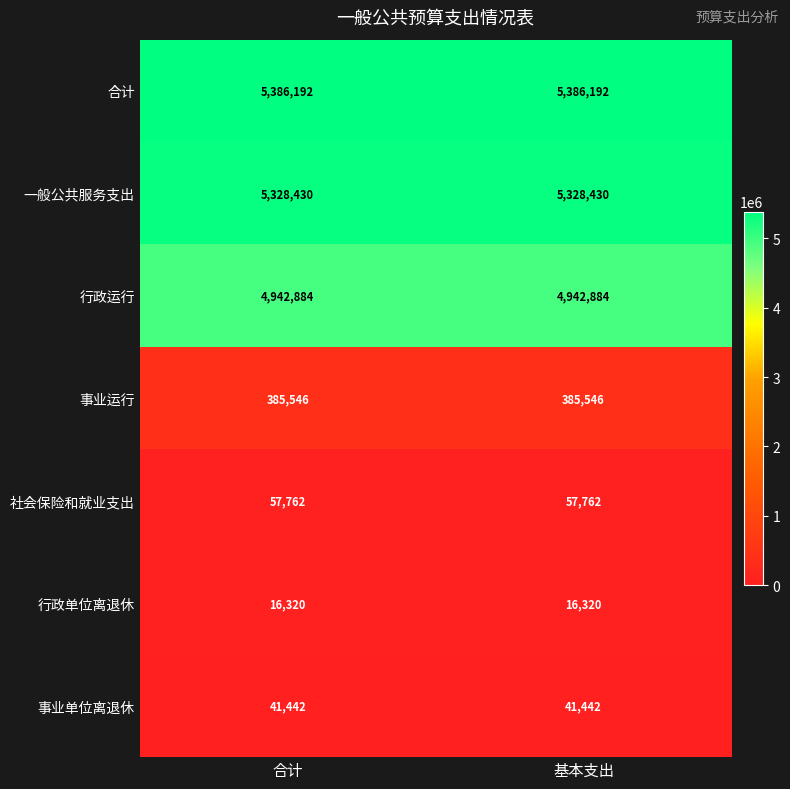

Reading left to right, list all the values displayed in this chart.

合计: 合计=5386192	基本支出=5386192
一般公共服务支出: 合计=5328430	基本支出=5328430
行政运行: 合计=4942884	基本支出=4942884
事业运行: 合计=385546	基本支出=385546
社会保险和就业支出: 合计=57762	基本支出=57762
行政单位离退休: 合计=16320	基本支出=16320
事业单位离退休: 合计=41442	基本支出=41442